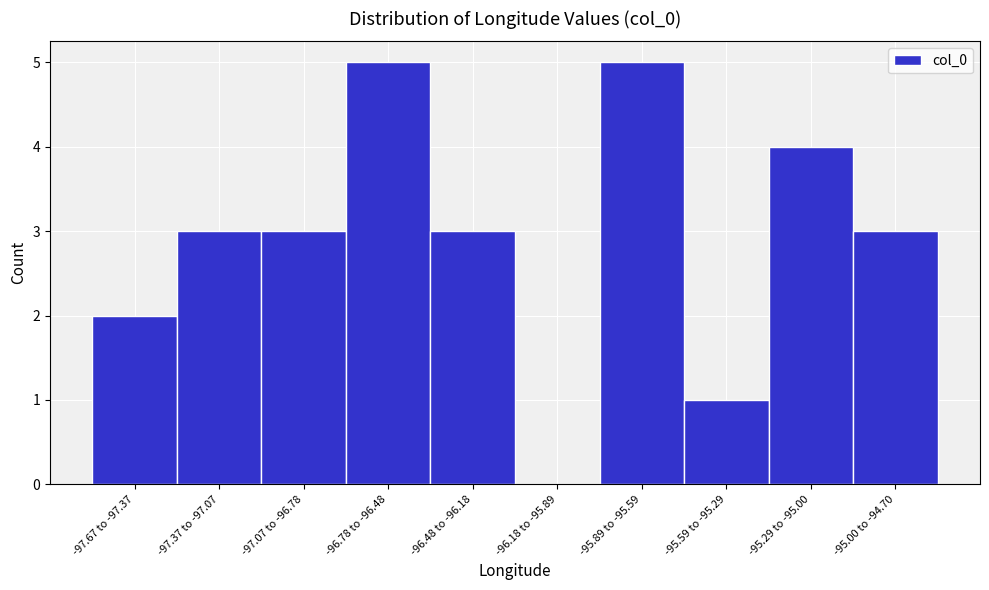

Reading right to left, list all the values displayed in this chart.

-95.00 to -94.70=3	-95.29 to -95.00=4	-95.59 to -95.29=1	-95.89 to -95.59=5	-96.18 to -95.89=0	-96.48 to -96.18=3	-96.78 to -96.48=5	-97.07 to -96.78=3	-97.37 to -97.07=3	-97.67 to -97.37=2